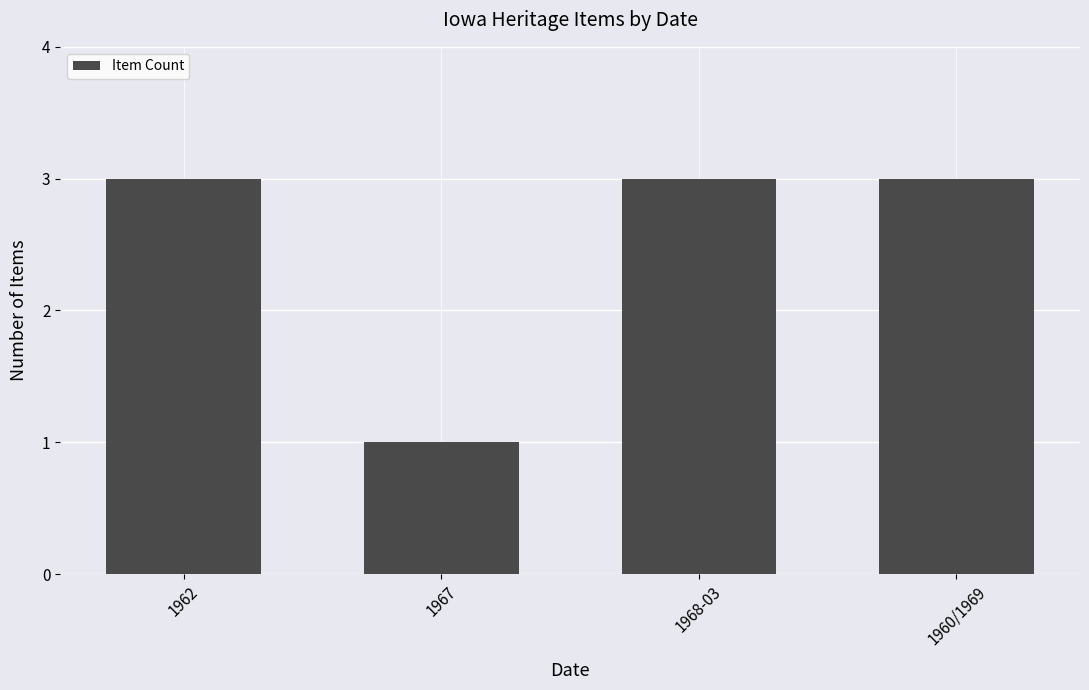

What is the label of the 3rd bar from the left?

1968-03